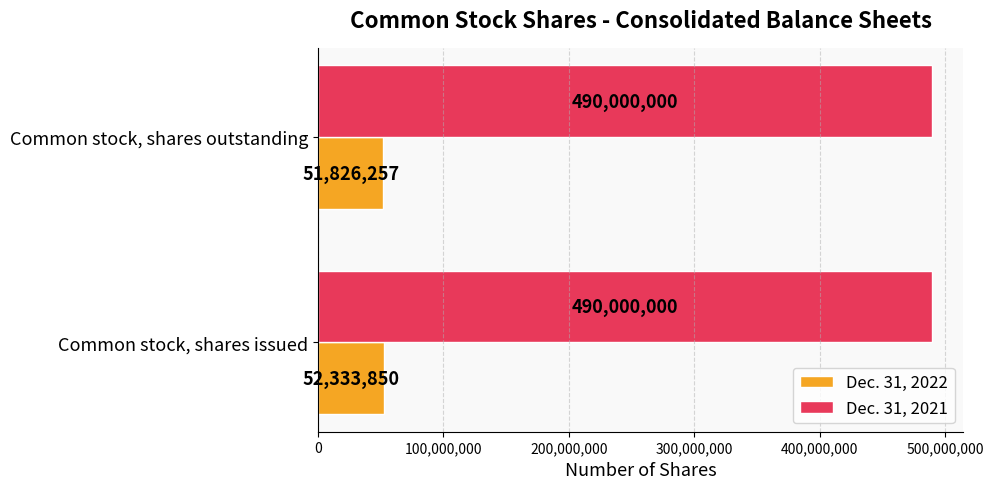

Is it true that Dec. 31, 2022 equals 34706479 at Common stock, shares issued?

False